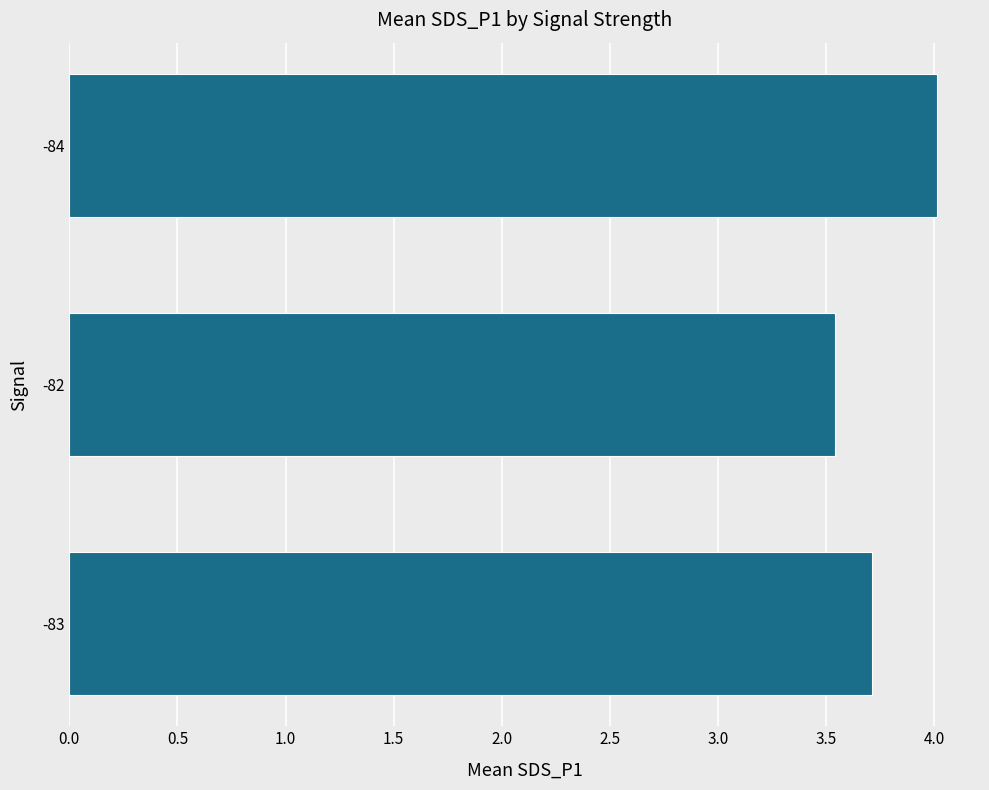

What is the difference between the maximum and minimum values?

0.5